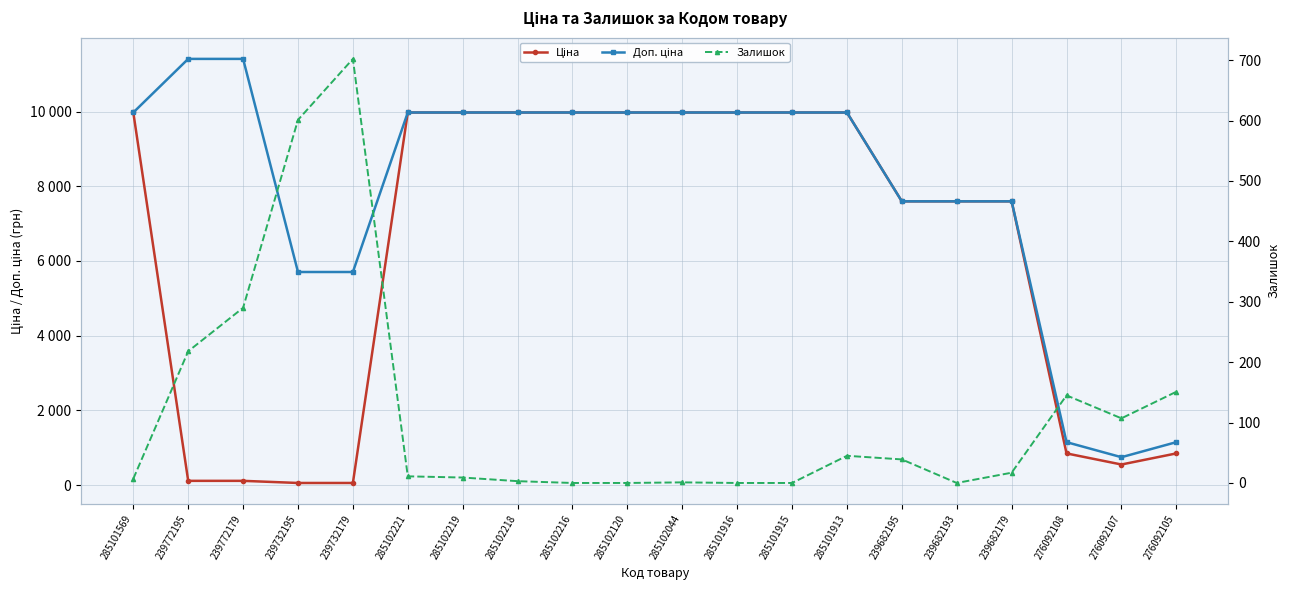

Is it true that Залишок equals 290.0 at 239772179?

True